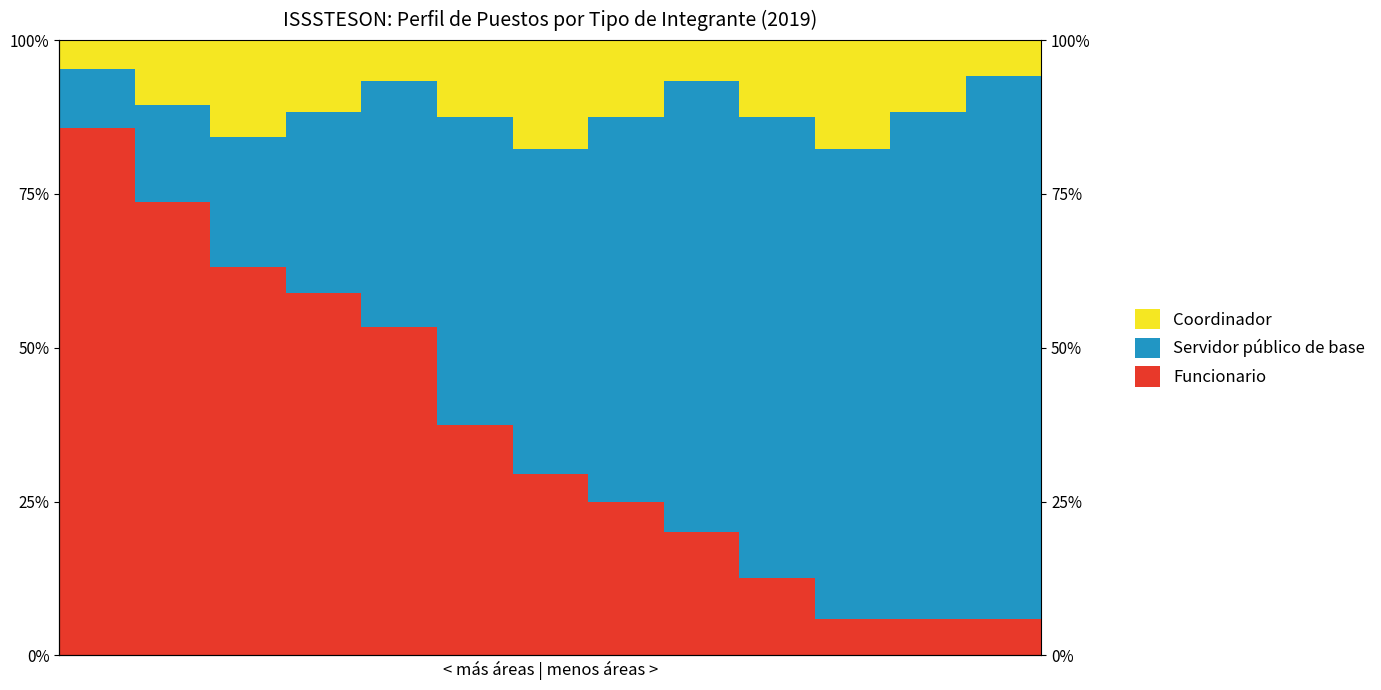

At which label is Funcionario closest to 45?

5